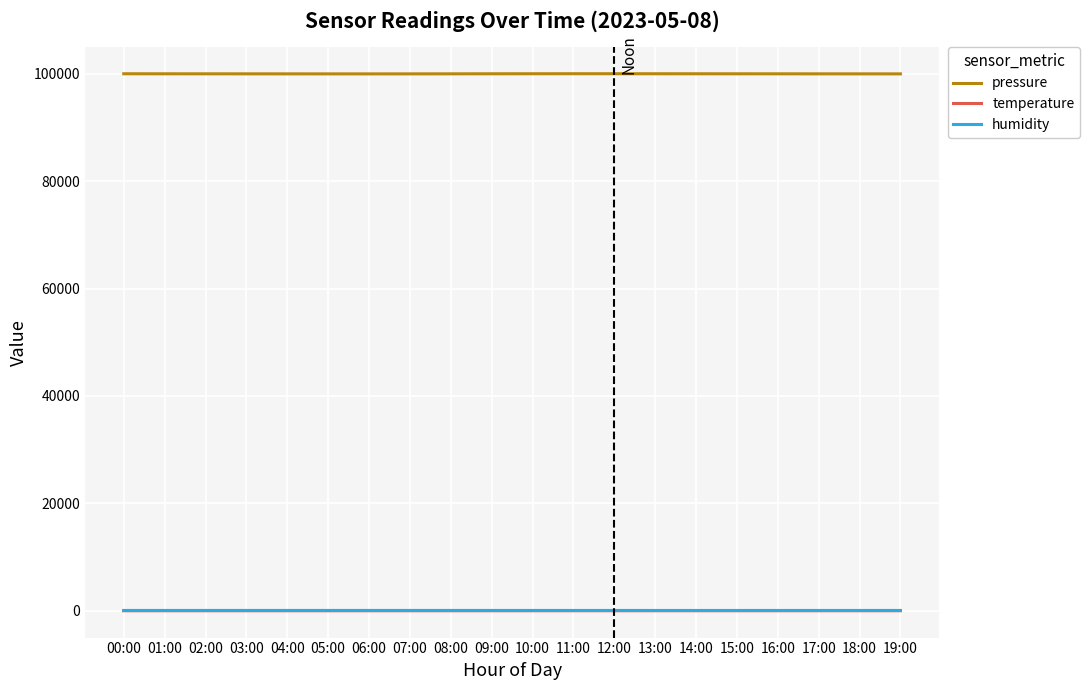

What is the maximum value shown in the chart?

99990.1